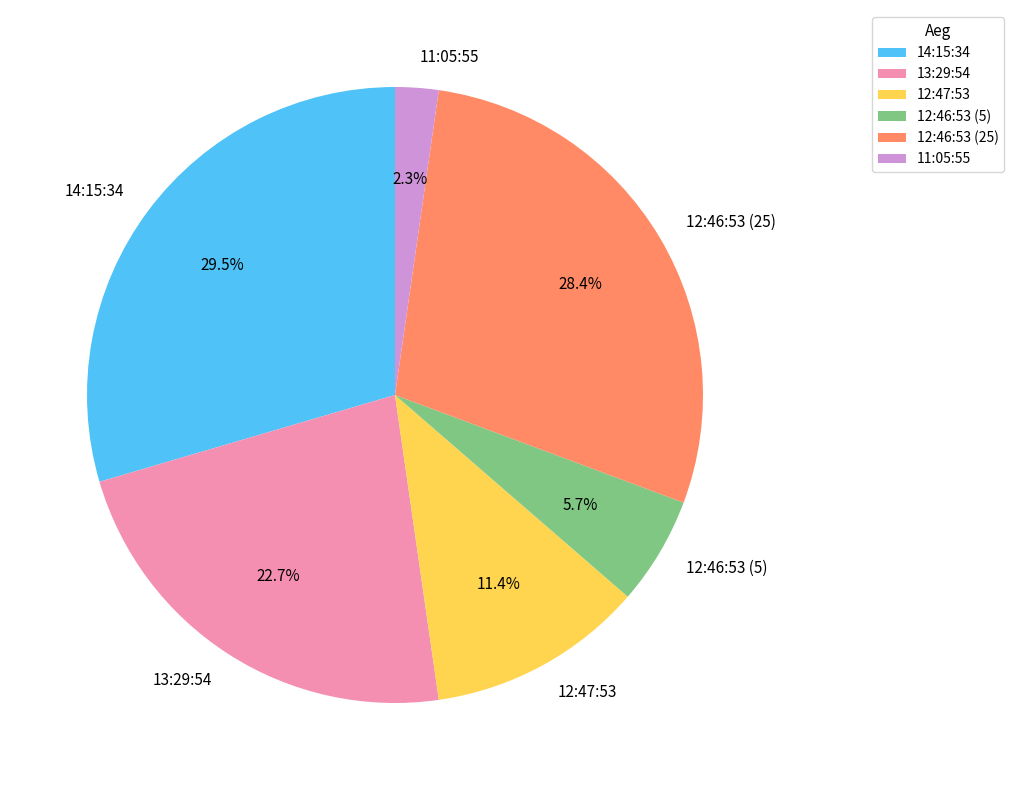

Is there a majority slice in this chart?

No